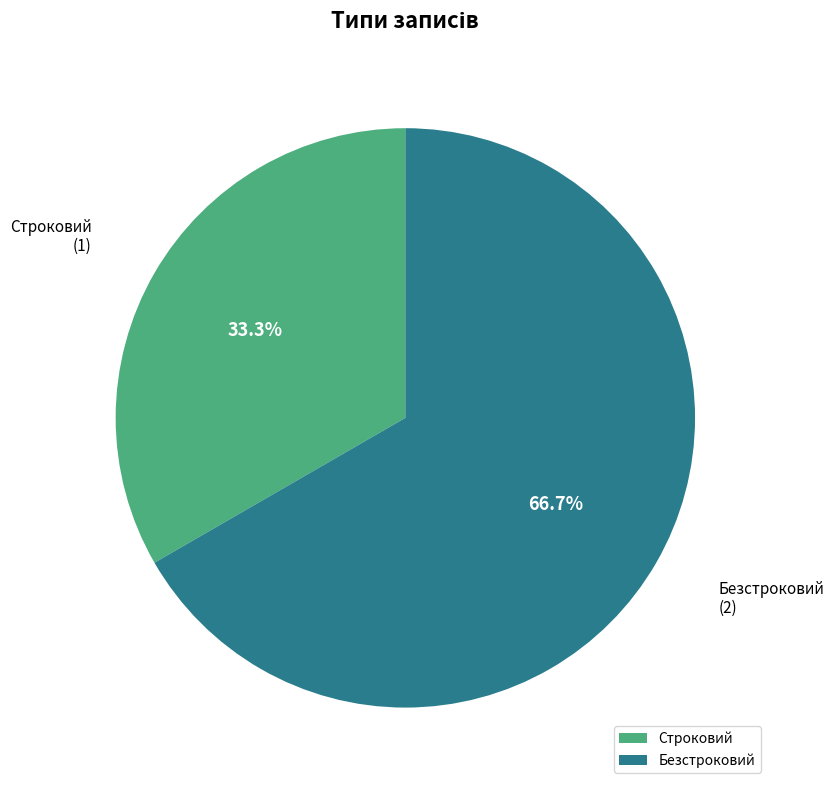

Is it true that Строковий is 42% of the pie?

False